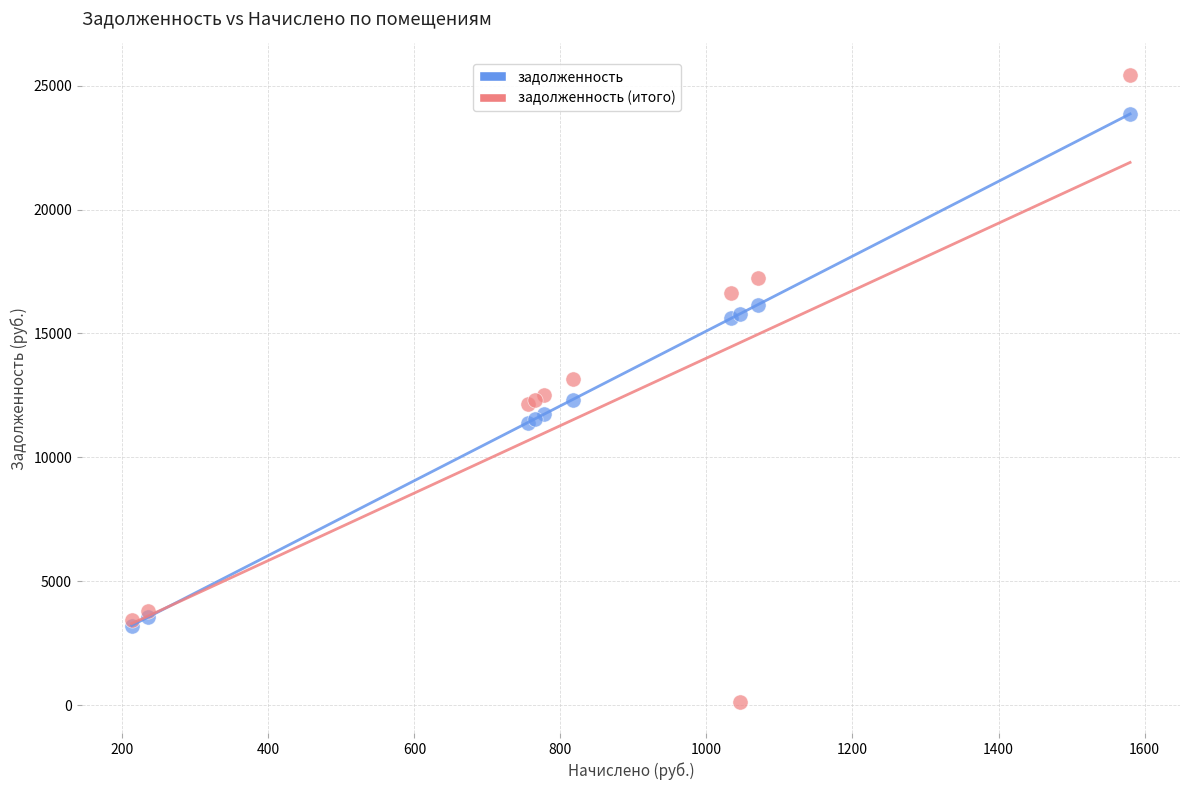

Which series has the largest Y range (max minus min)?

задолженность (итого)